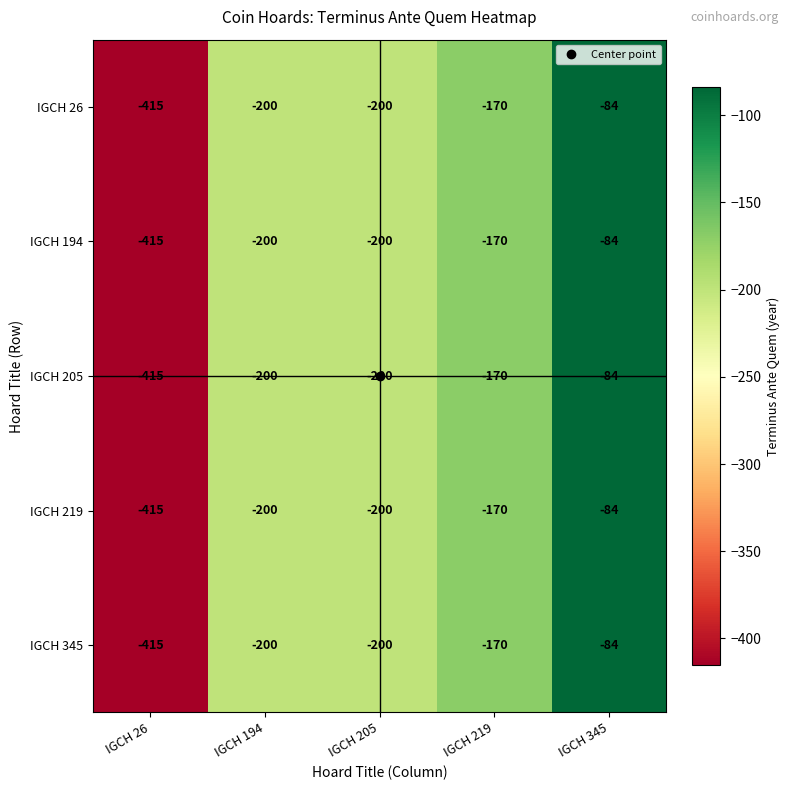

How many categories are shown in the chart?

5